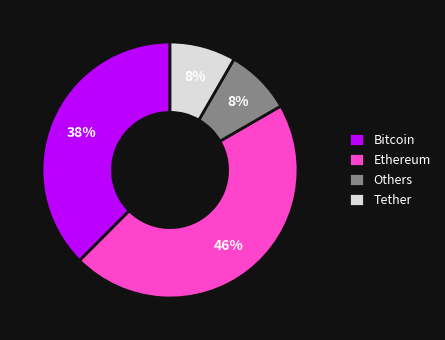

Is there any slice that represents more than half of the pie?

No